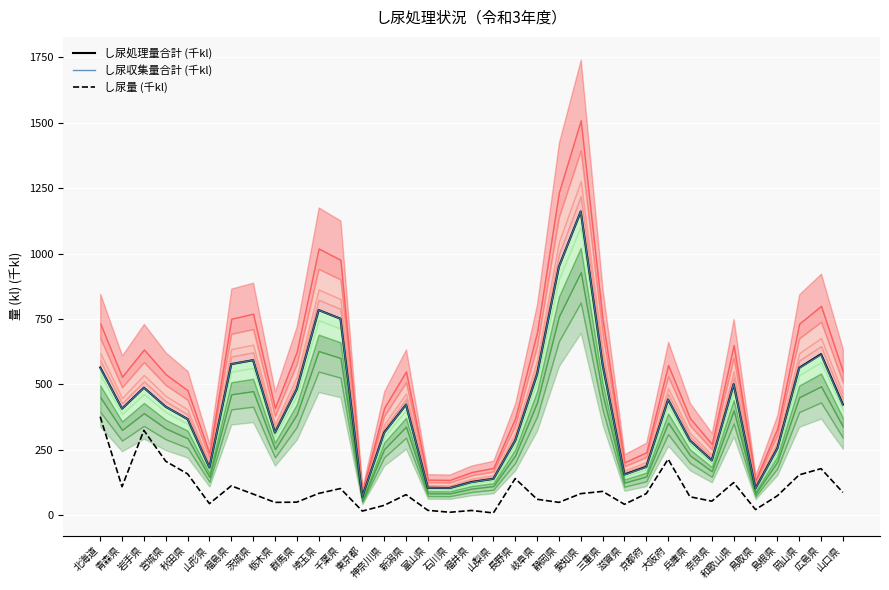

True or false: し尿量 (千kl) and し尿処理量合計 (千kl) cross at least once.

False